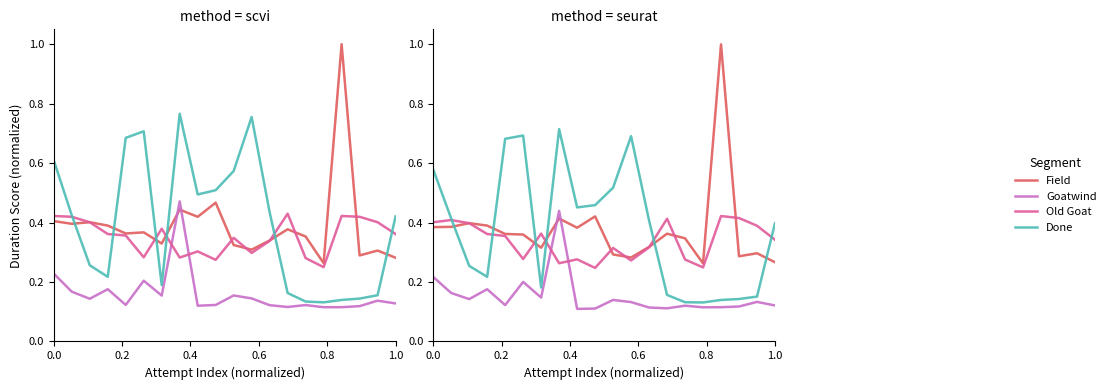

True or false: Goatwind and Done cross at least once.

False